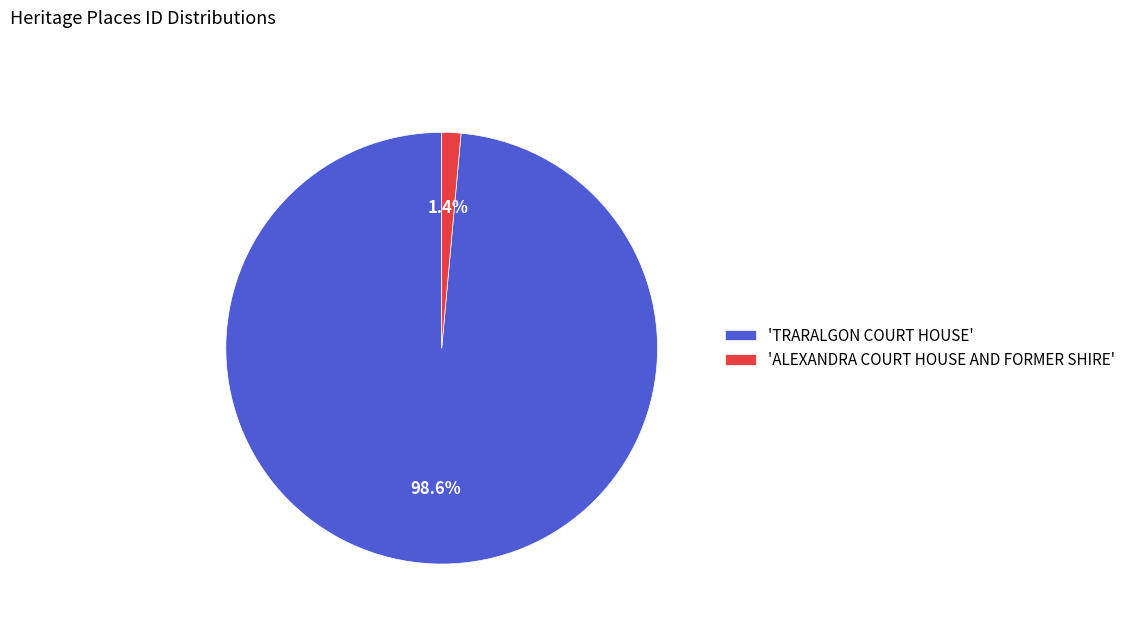

Which has a higher value, 'ALEXANDRA COURT HOUSE AND FORMER SHIRE' or 'TRARALGON COURT HOUSE'?

'TRARALGON COURT HOUSE'